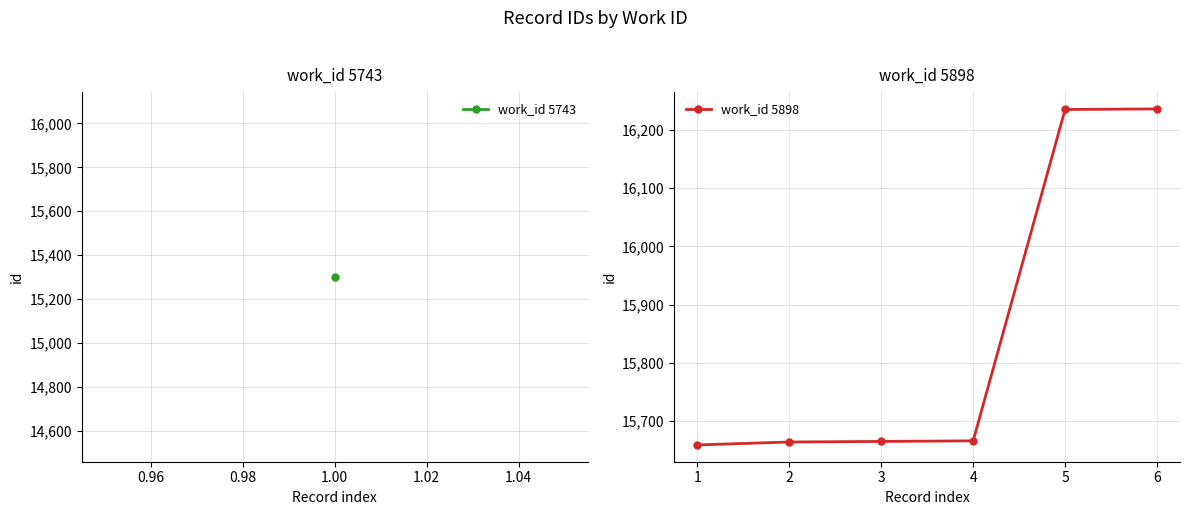

The value at 6 is 9210. True or false?

False